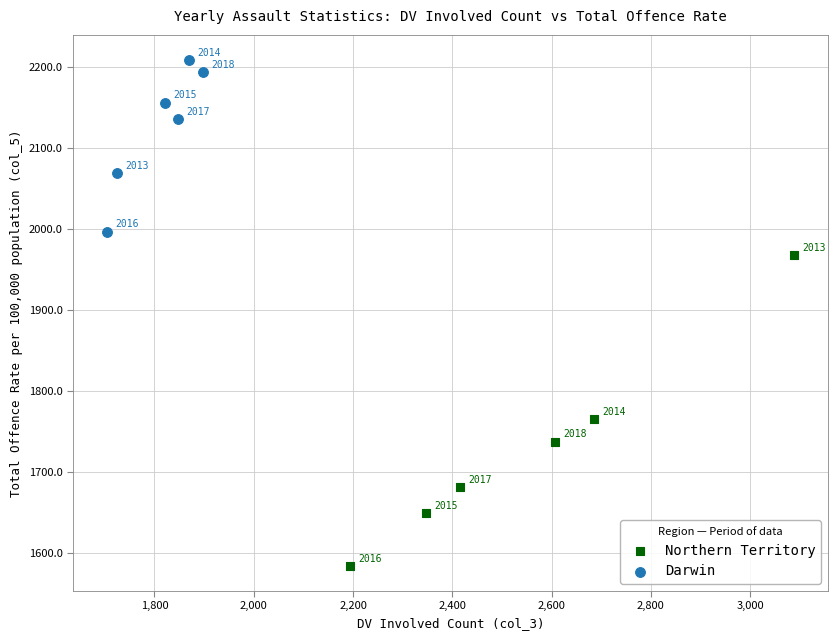

Which series has the largest Y range (max minus min)?

Northern Territory